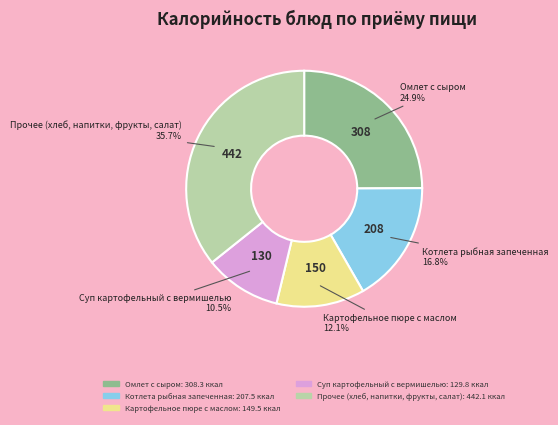

Is there a majority slice in this chart?

No